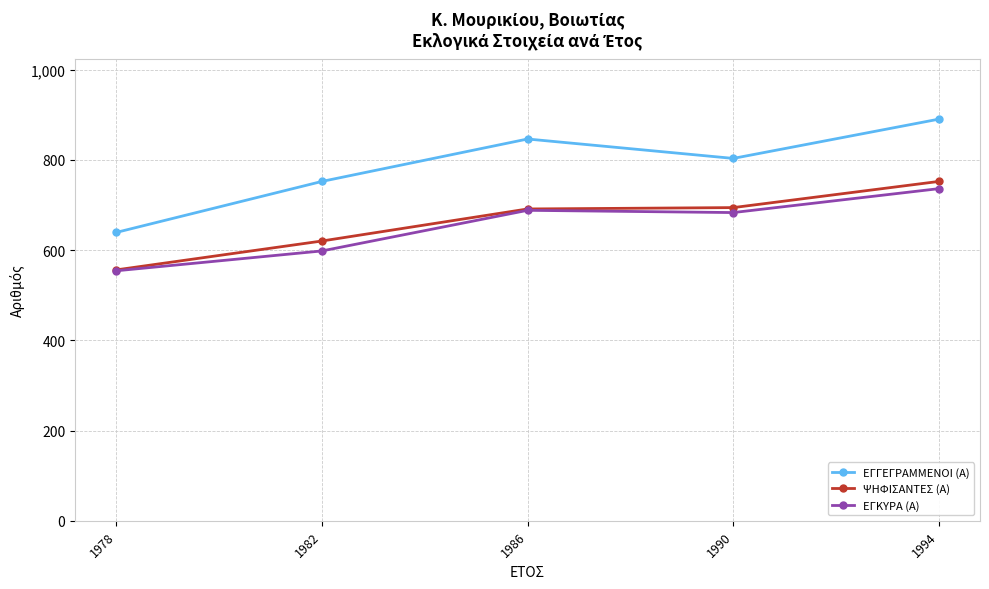

True or false: ΨΗΦΙΣΑΝΤΕΣ (Α) has more than 1 interior local peaks.

False